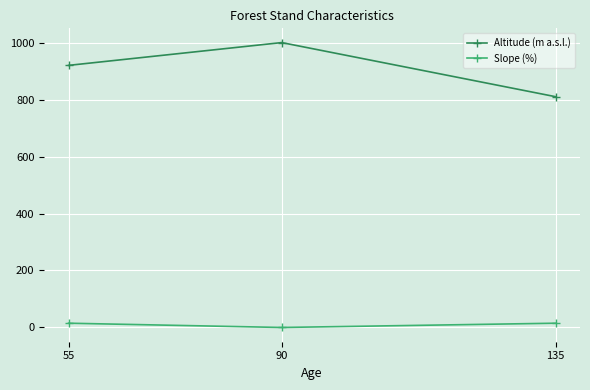

List the labels in order of Altitude (m a.s.l.) value, largest first.

90, 55, 135